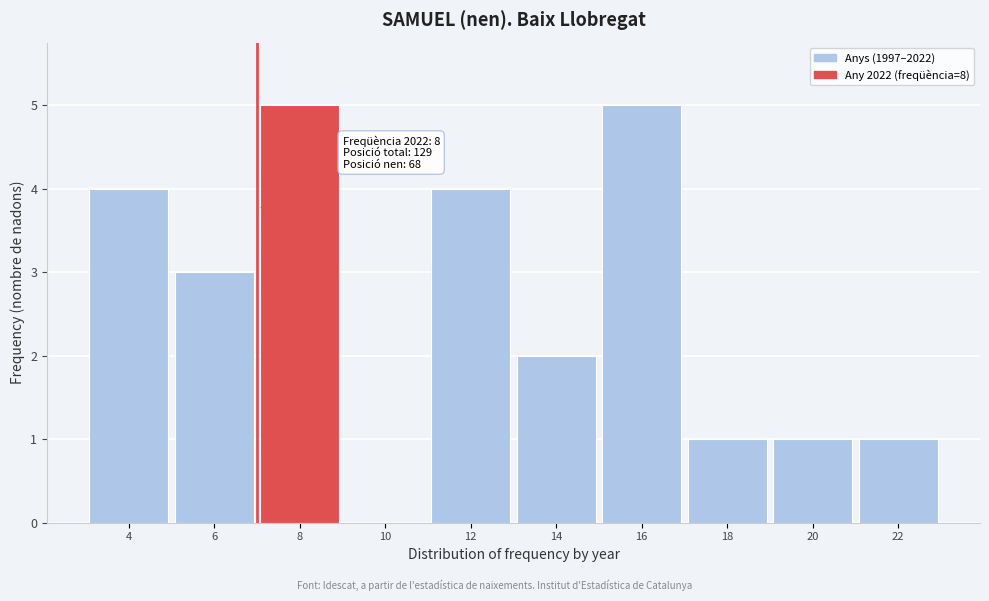

Reading left to right, list all the values displayed in this chart.

4=4	6=3	8=5	10=0	12=4	14=2	16=5	18=1	20=1	22=1